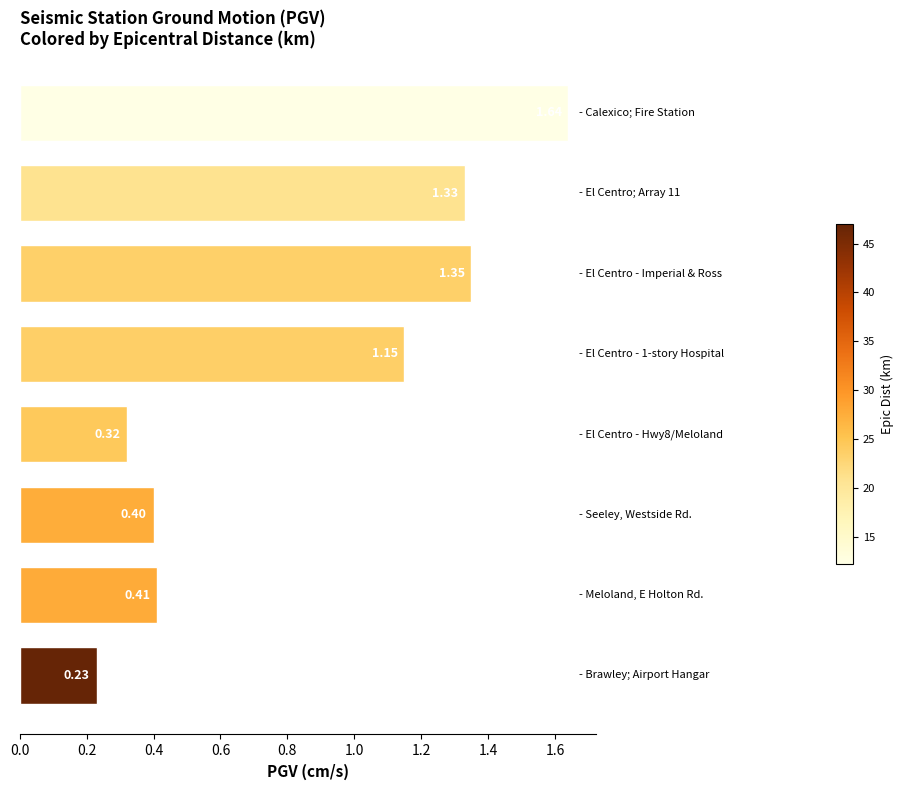

What is the sum of all values?

6.8